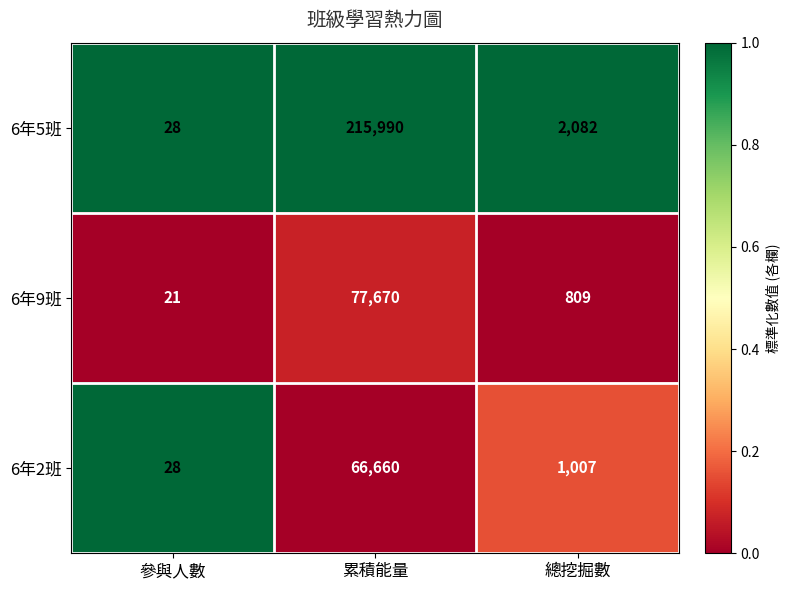

True or false: 6年5班 has a value of 215990 at 累積能量.

True